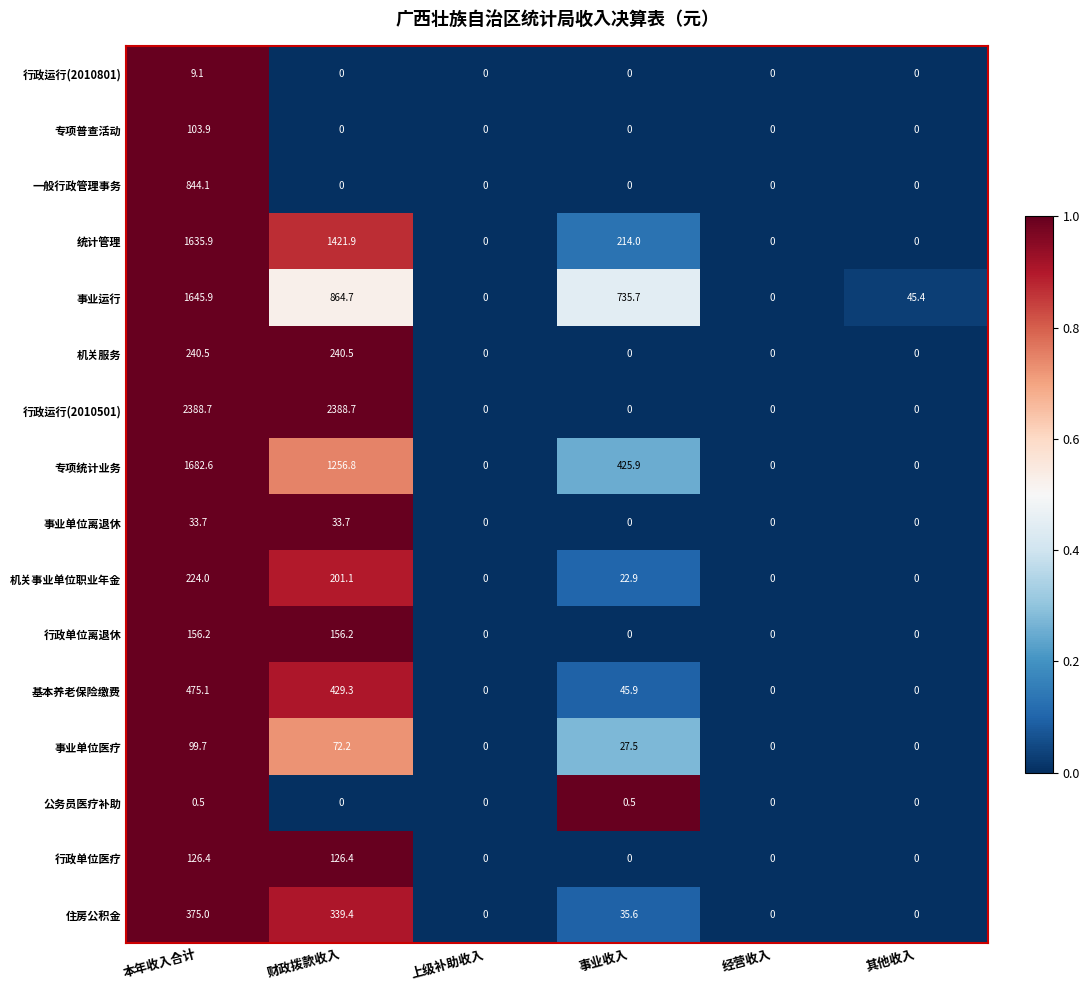

At which category is the sum across all series the highest?

本年收入合计